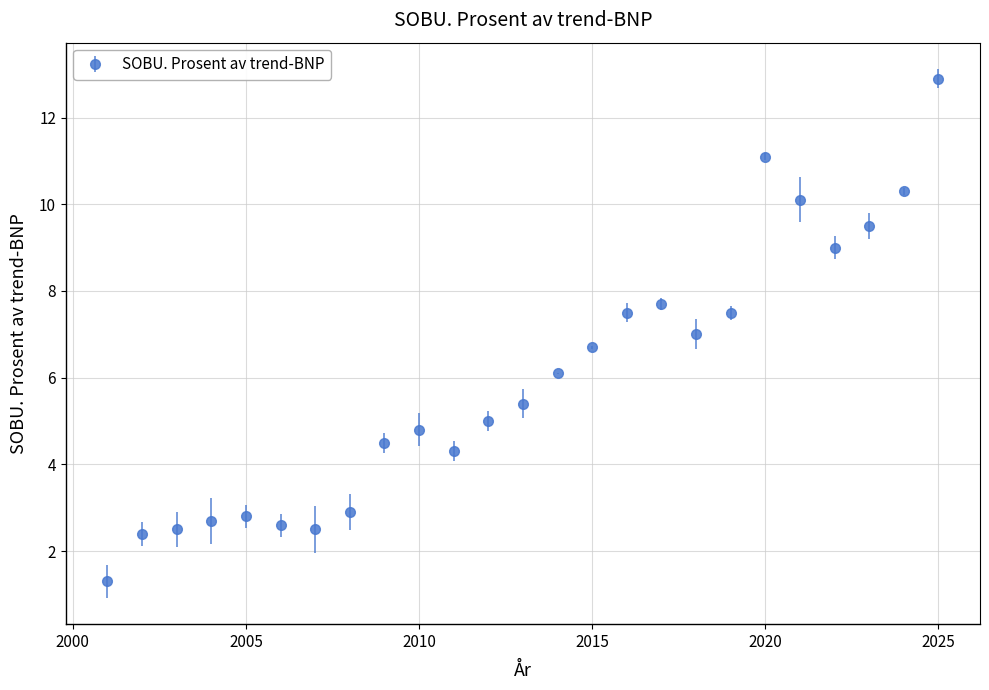

What is the minimum value shown in the chart?

1.3